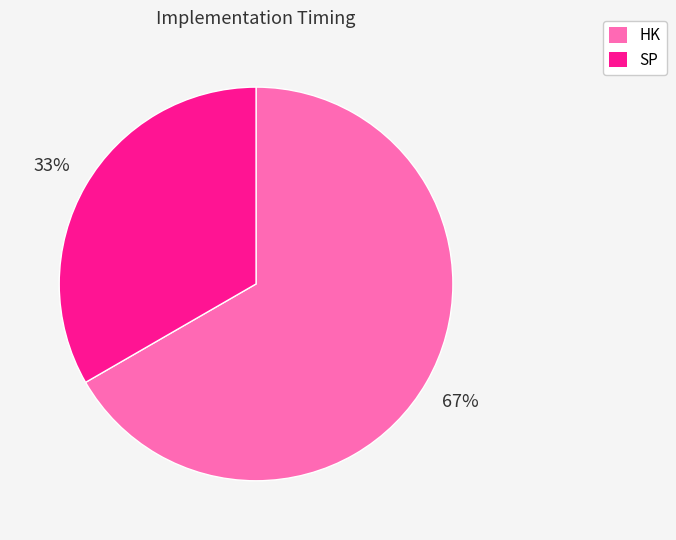

Rank the categories by value from lowest to highest.

SP, HK